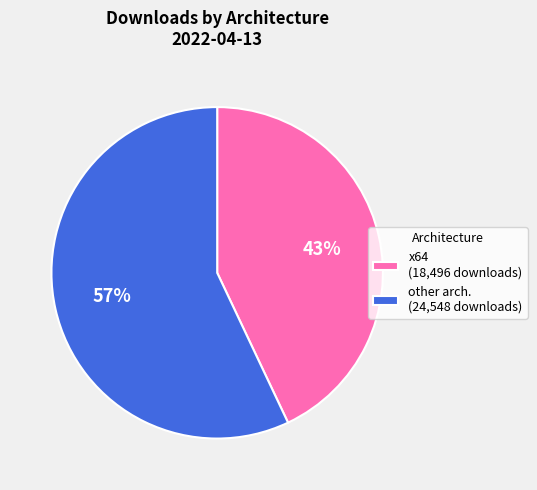

To the nearest percent, what is the average slice percentage?

50%